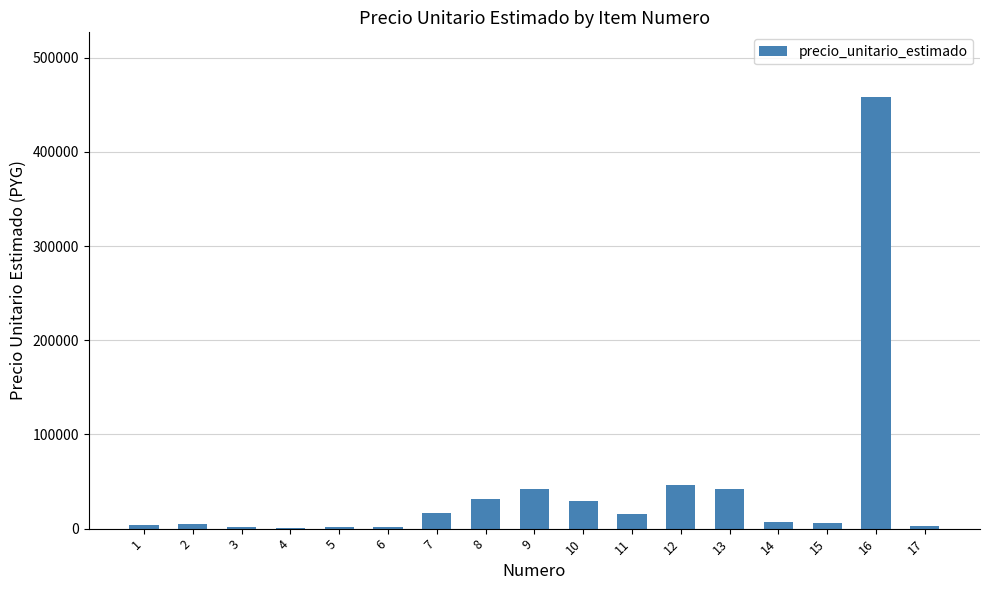

Does the chart contain stacked bars?

No